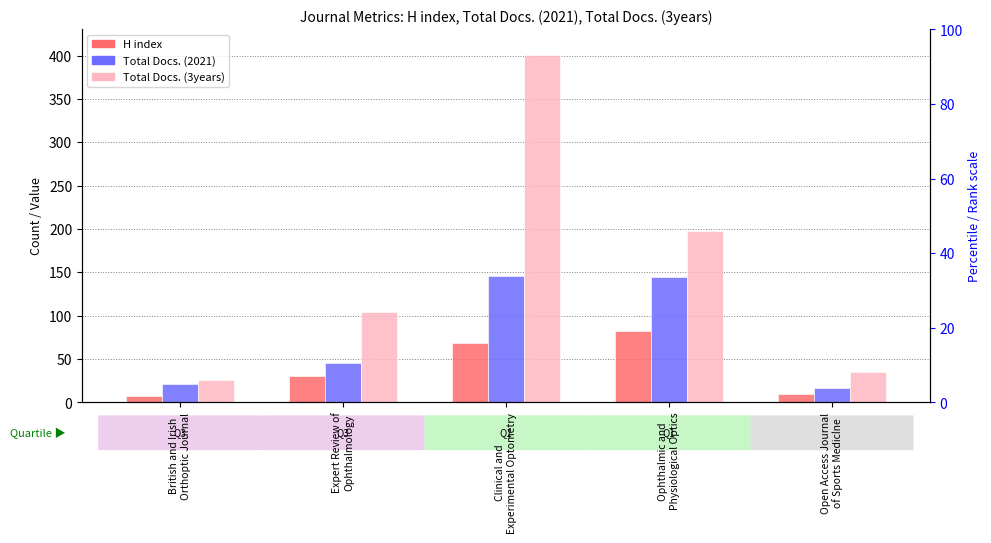

Reading right to left, extract all data points from this chart.

H index: 10	82	68	31	7
Total Docs. (2021): 17	145	146	46	21
Total Docs. (3years): 35	198	401	104	26